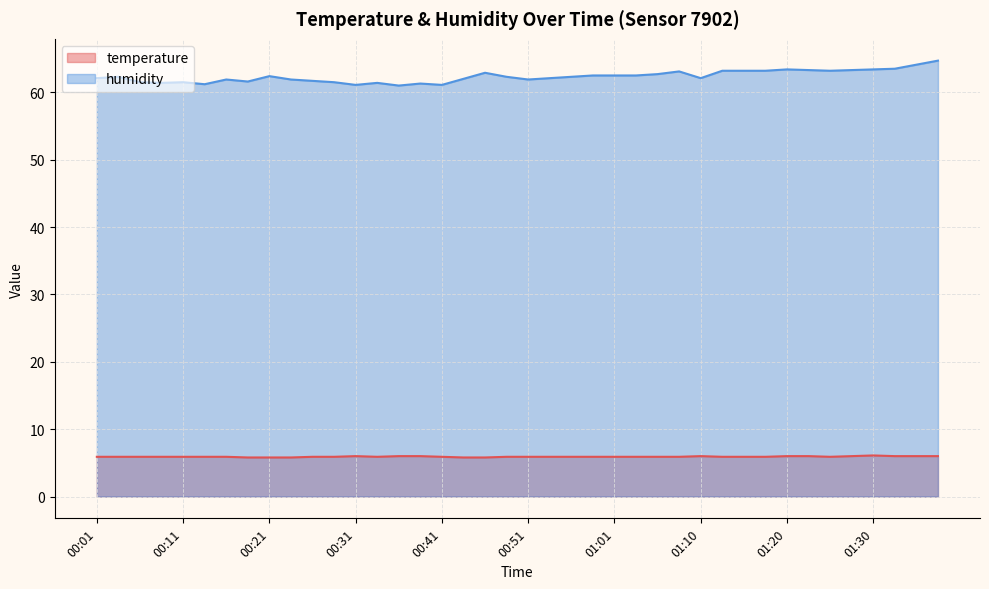

True or false: humidity and temperature intersect in this chart.

False